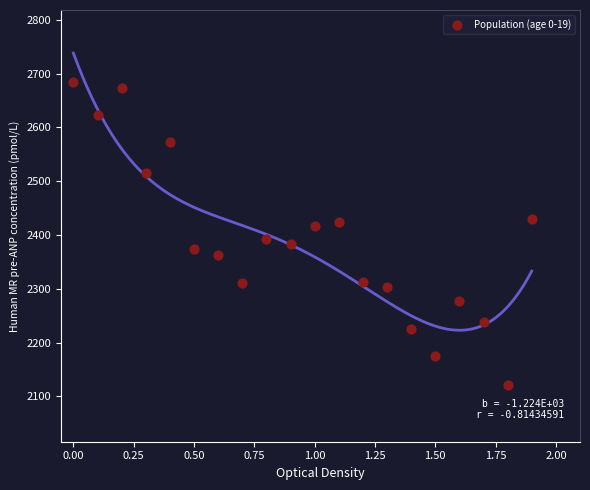

What is the range of Y values (max minus min)?

562